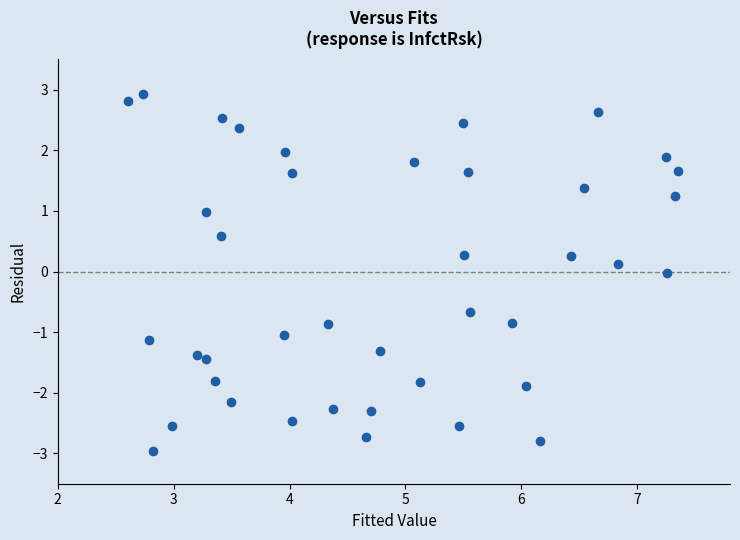

What is the range of X values (max minus min)?

4.7